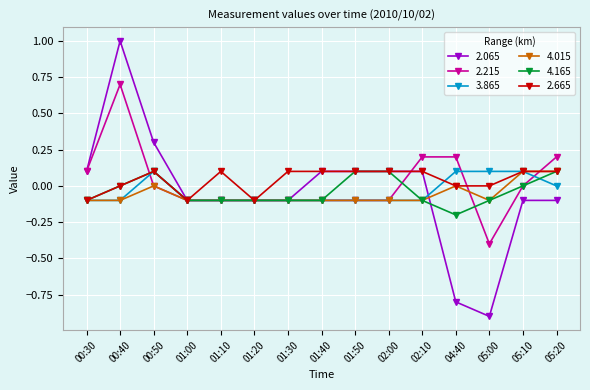

At which category is the sum across all series the highest?

00:40